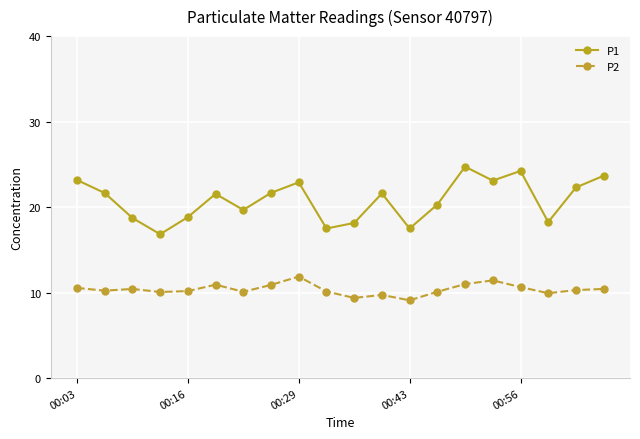

Which series has the largest total across all categories?

P1